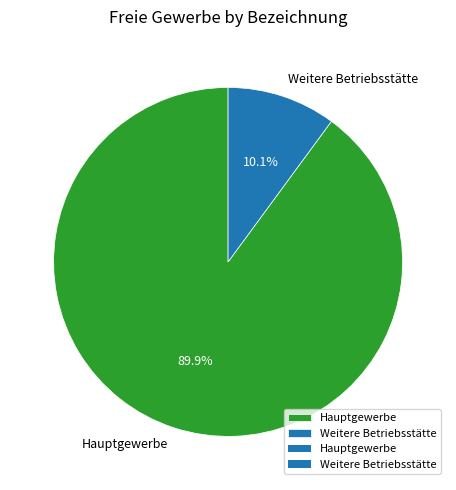

What percentage is the Weitere Betriebsstätte slice, to the nearest percent?

10%